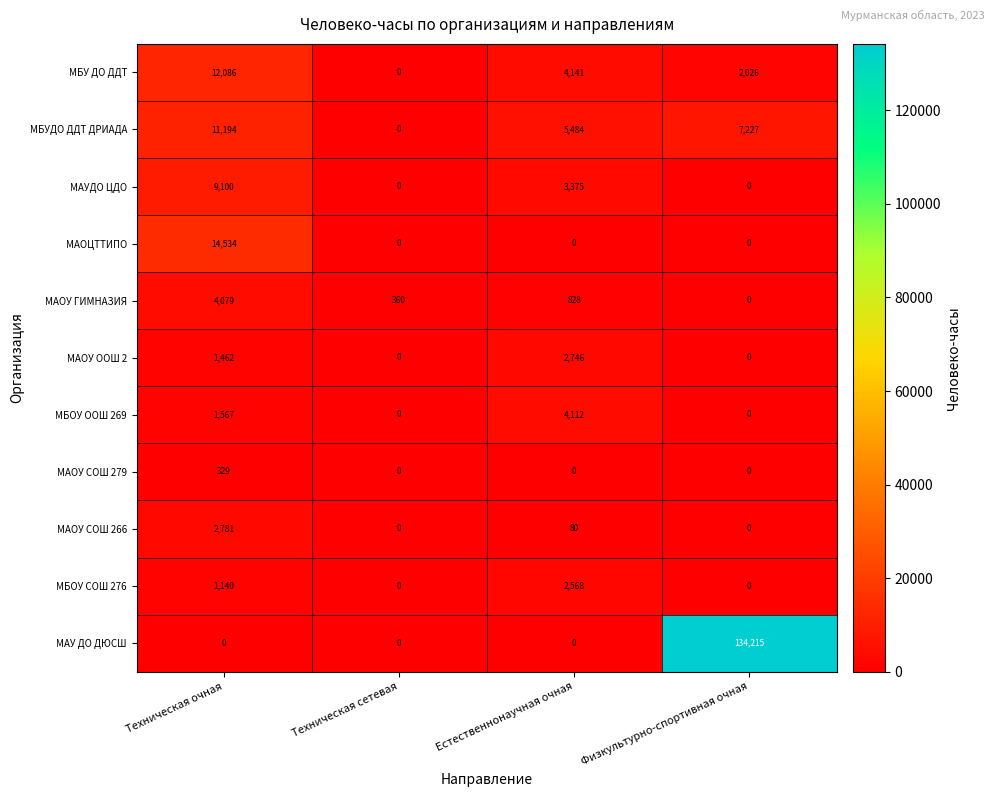

Where is МАУДО ЦДО nearest to the value 4550?

Естественнонаучная очная